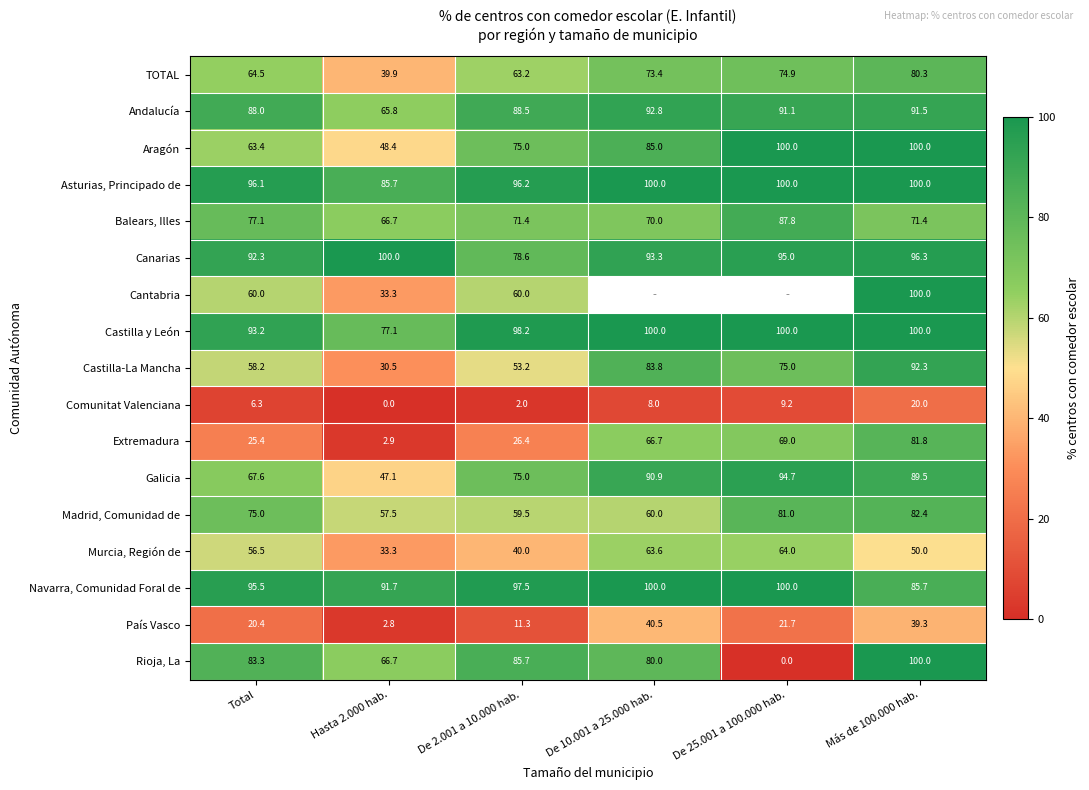

Count the number of data series in this chart.

17